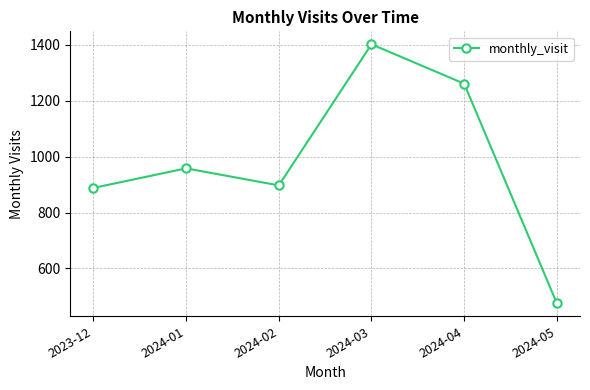

What is the sum of all values?

5881